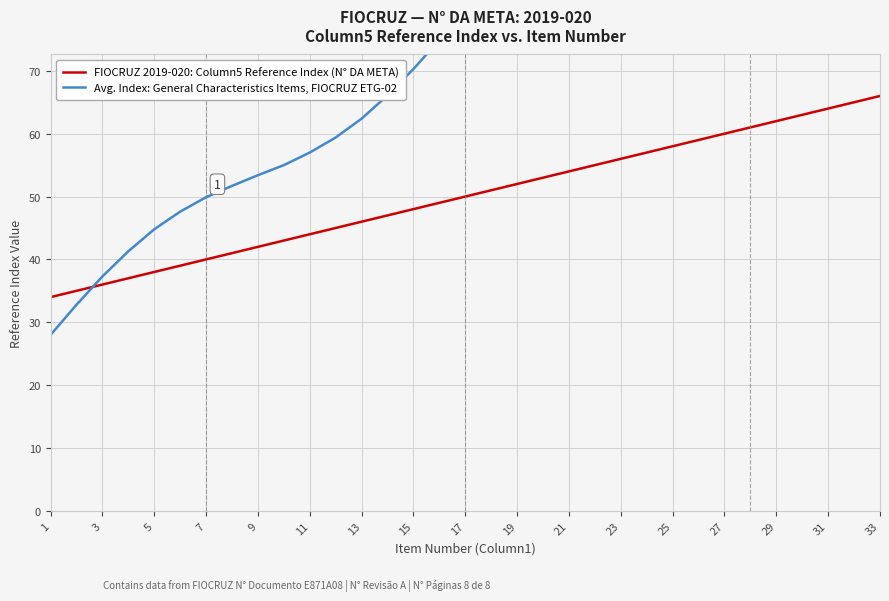

Which series ends up on top after the final intersection of Avg. Index: General Characteristics Items, FIOCRUZ ETG-02 and FIOCRUZ 2019-020: Column5 Reference Index (N° DA META)?

Avg. Index: General Characteristics Items, FIOCRUZ ETG-02